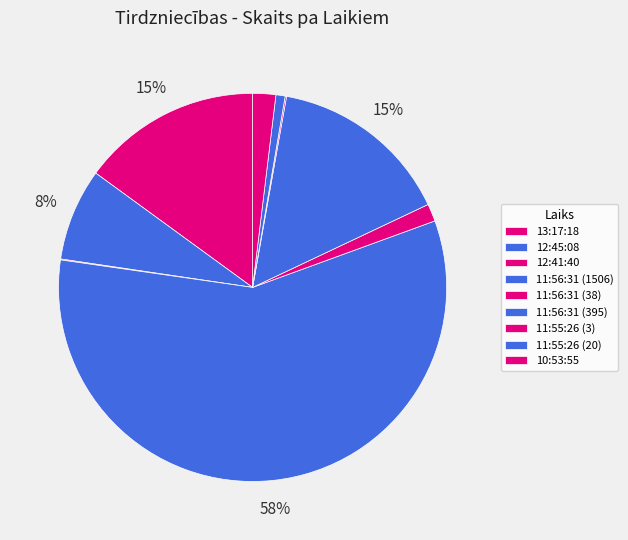

Is it true that 13:17:18 is 29% of the pie?

False